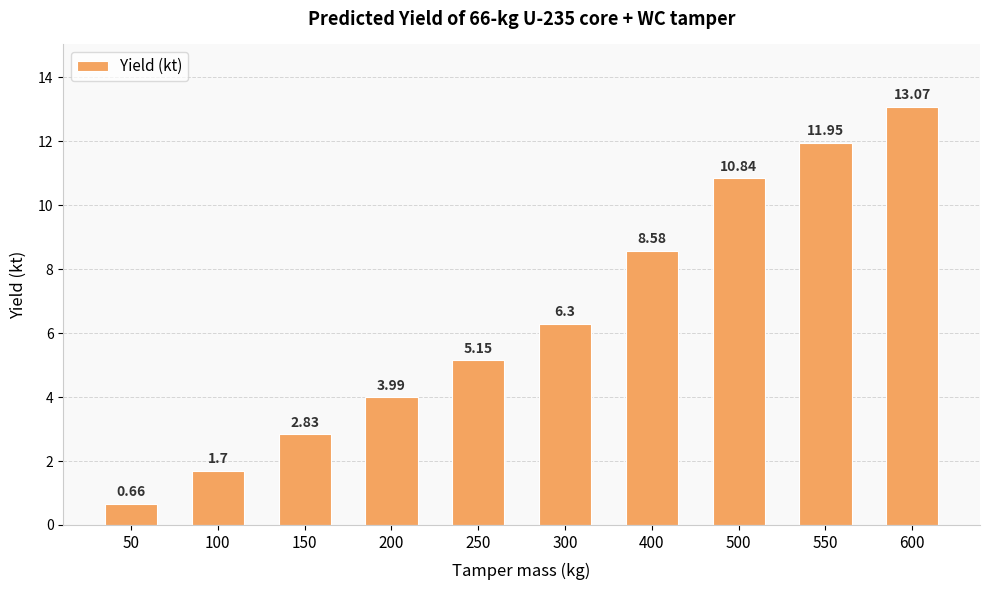

What is the difference between the values at 200 and 100?

2.3